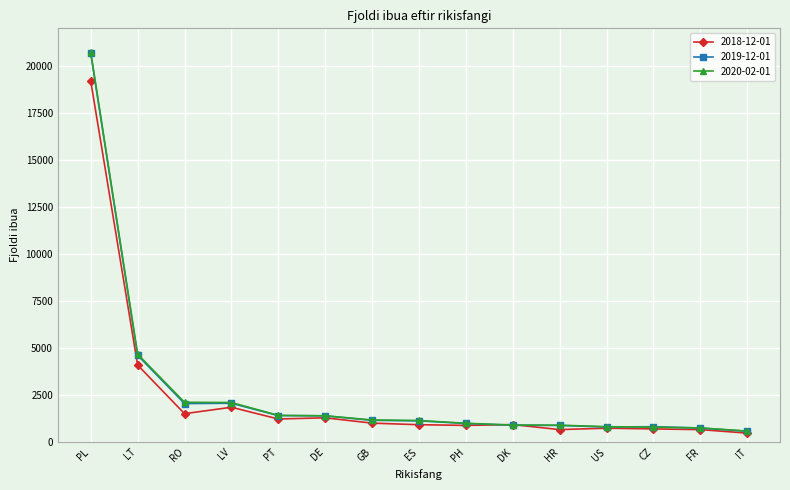

What is the spread (max minus min) of values at PH?

112